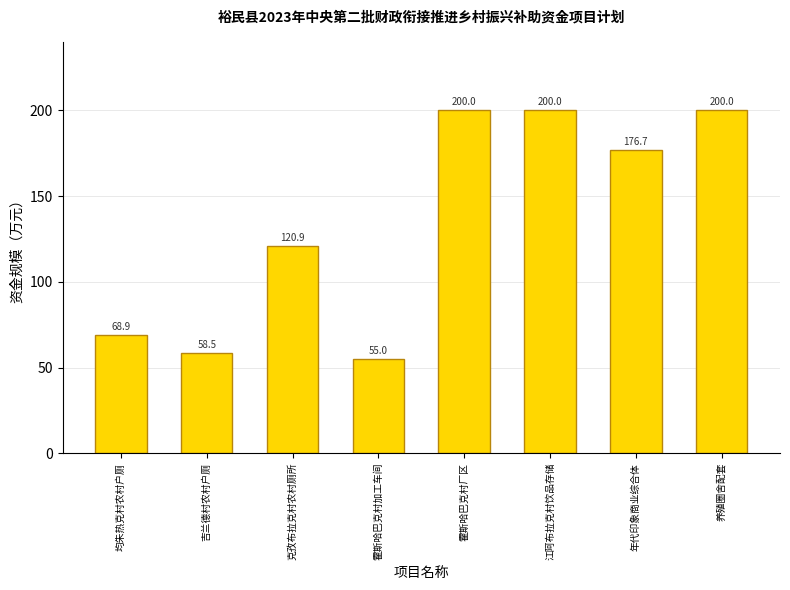

What is the difference between the values at 年代印象商业综合体 and 养殖圈舍配套?

23.3